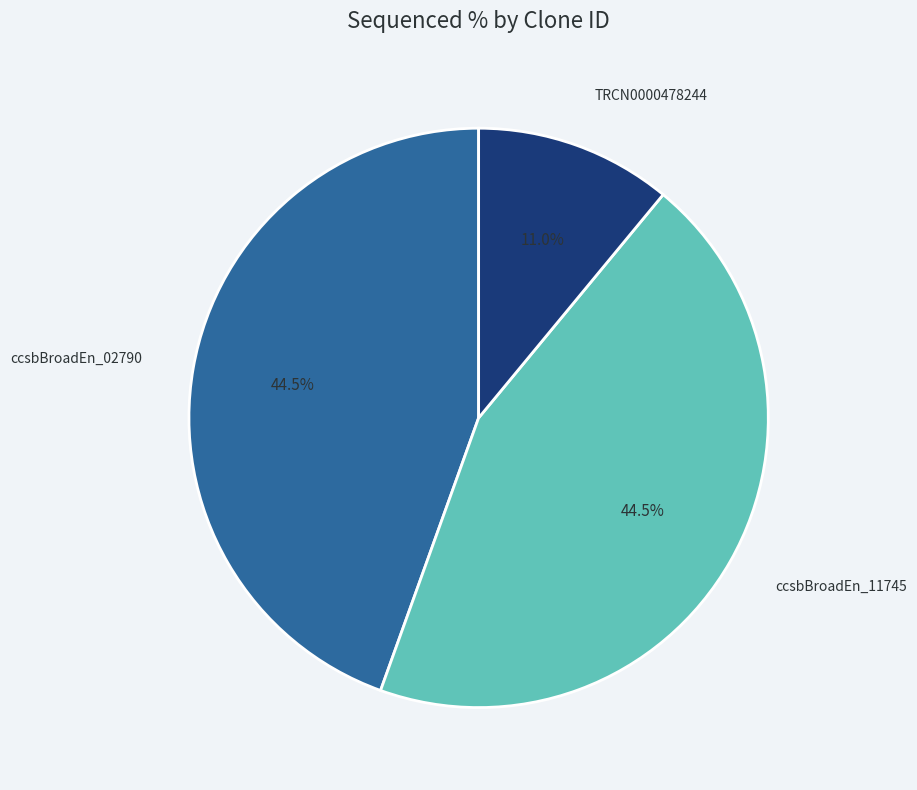

What percentage do ccsbBroadEn_11745 and ccsbBroadEn_02790 together represent?

89.0%